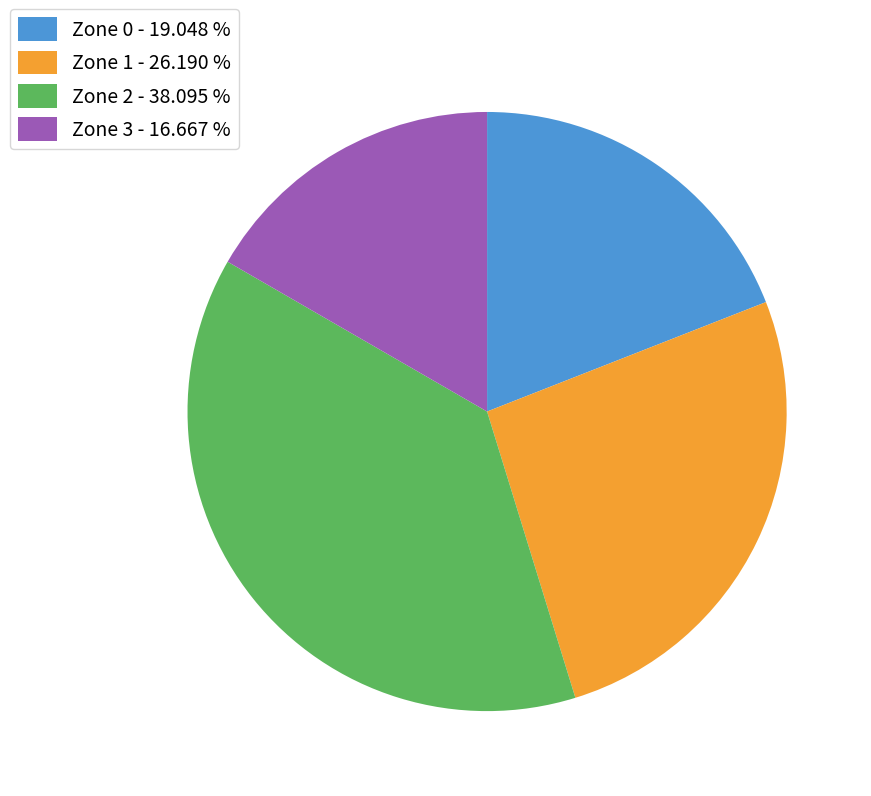

Rank the categories by value from lowest to highest.

Zone 3, Zone 0, Zone 1, Zone 2